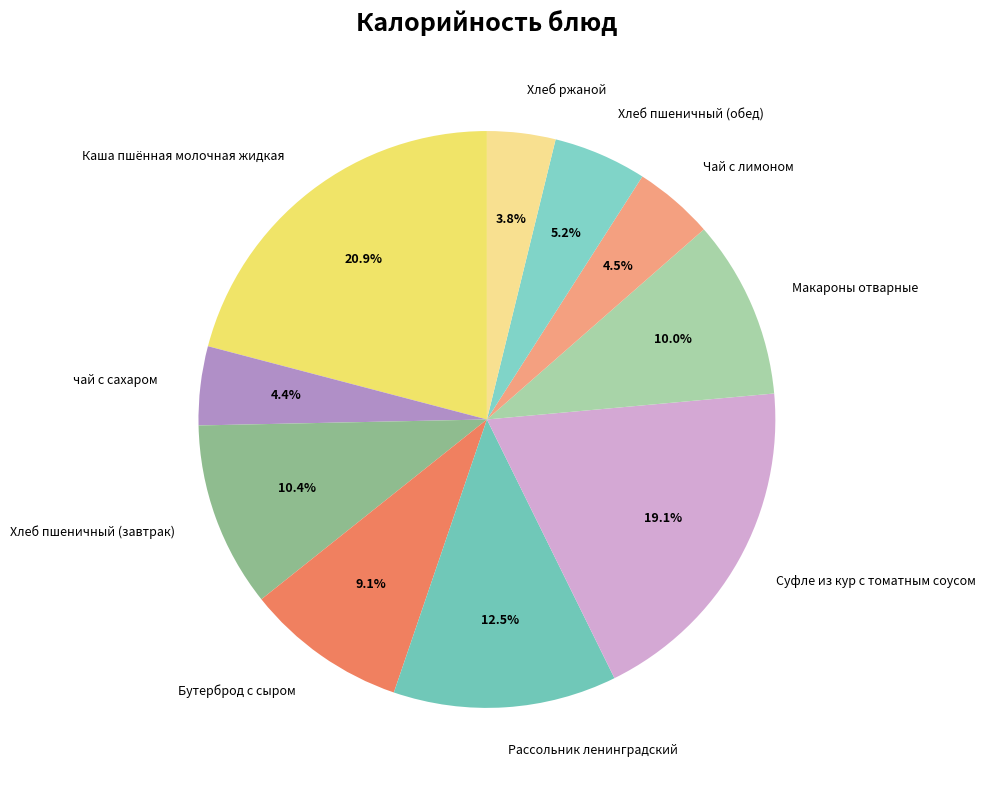

How many segments does this pie chart have?

10